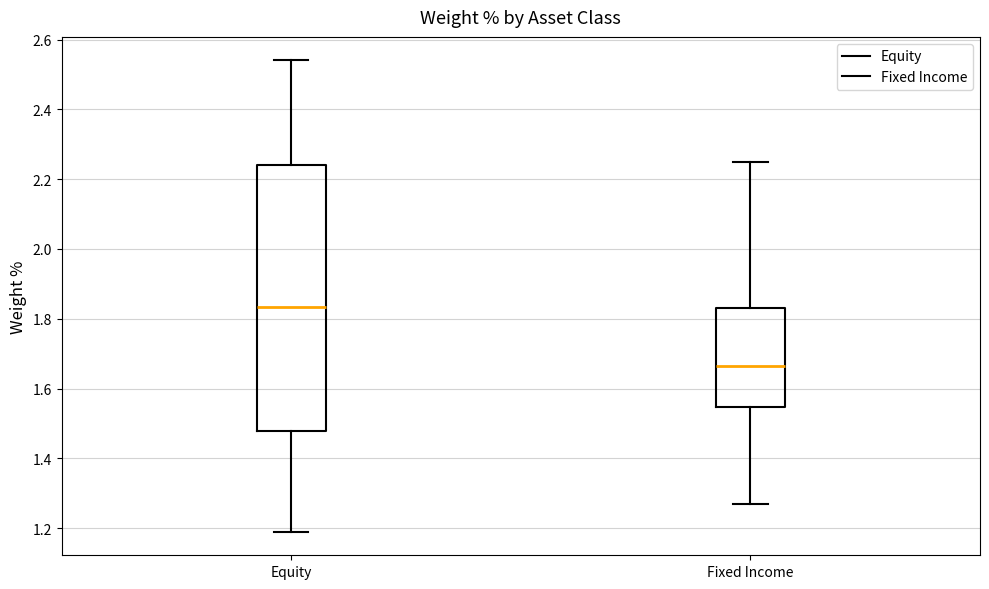

Where is the upper edge of the box for Equity on the y-axis? The values are not printed on the chart, so give them approximately, as read against the axis.

2.24